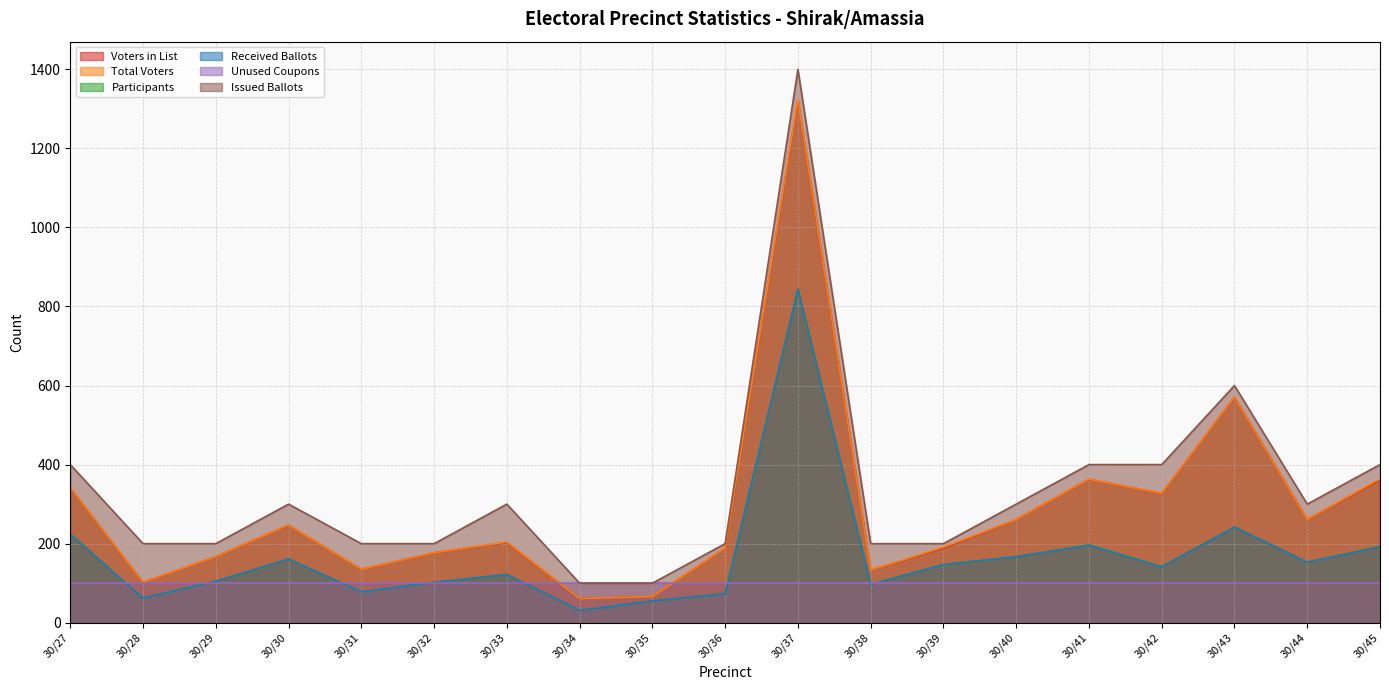

What is the sum of all Voters in List values?

5476